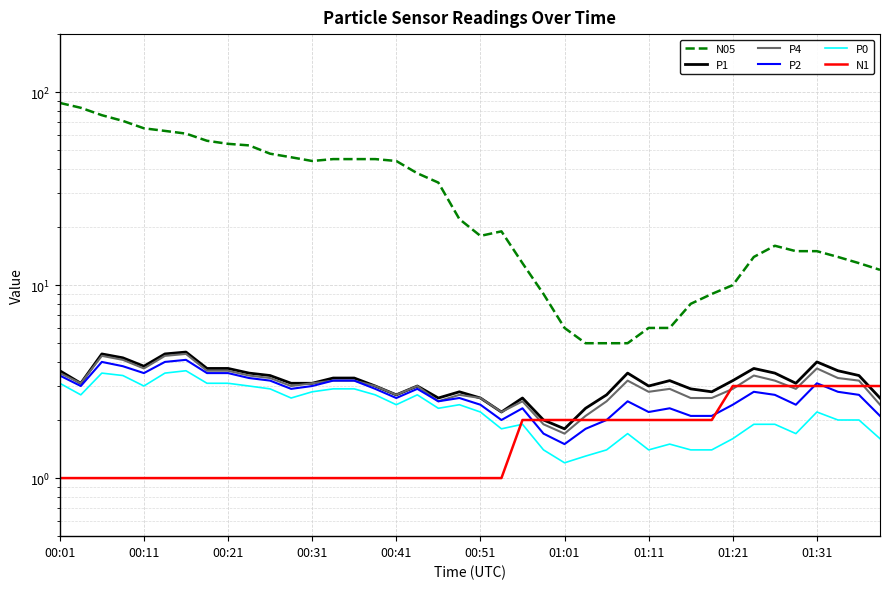

At which category is the sum across all series the highest?

00:01